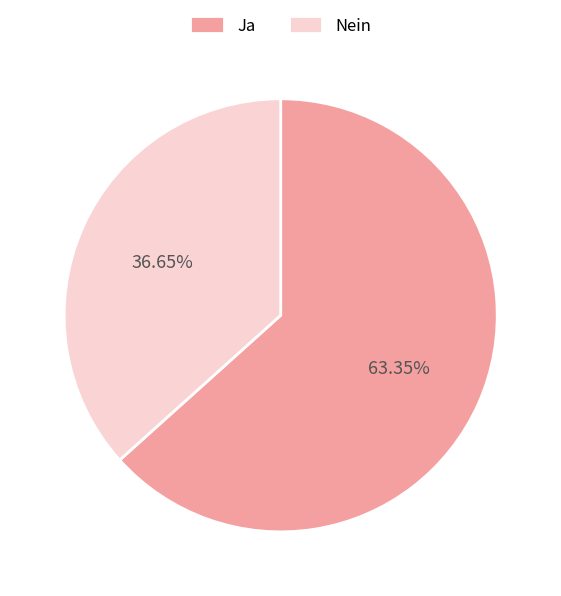

True or false: Ja accounts for 63% of the total.

True